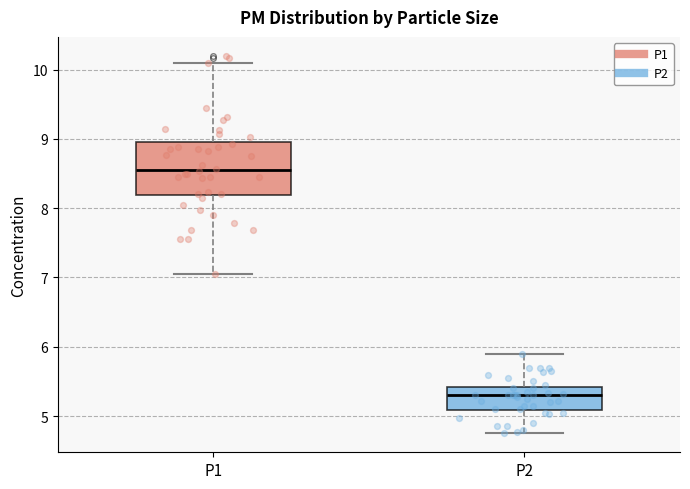

Which box has the highest median line?

P1